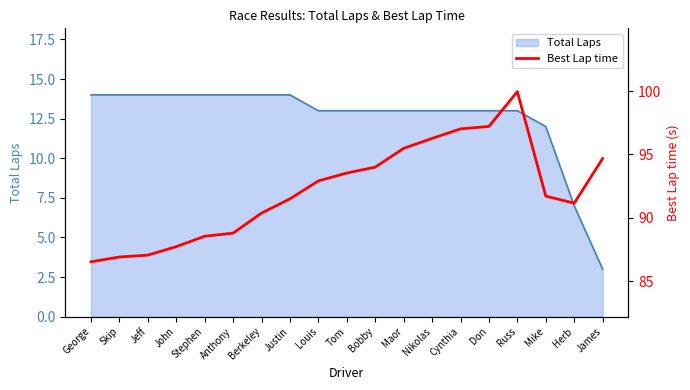

What is the minimum value for Total Laps?

3